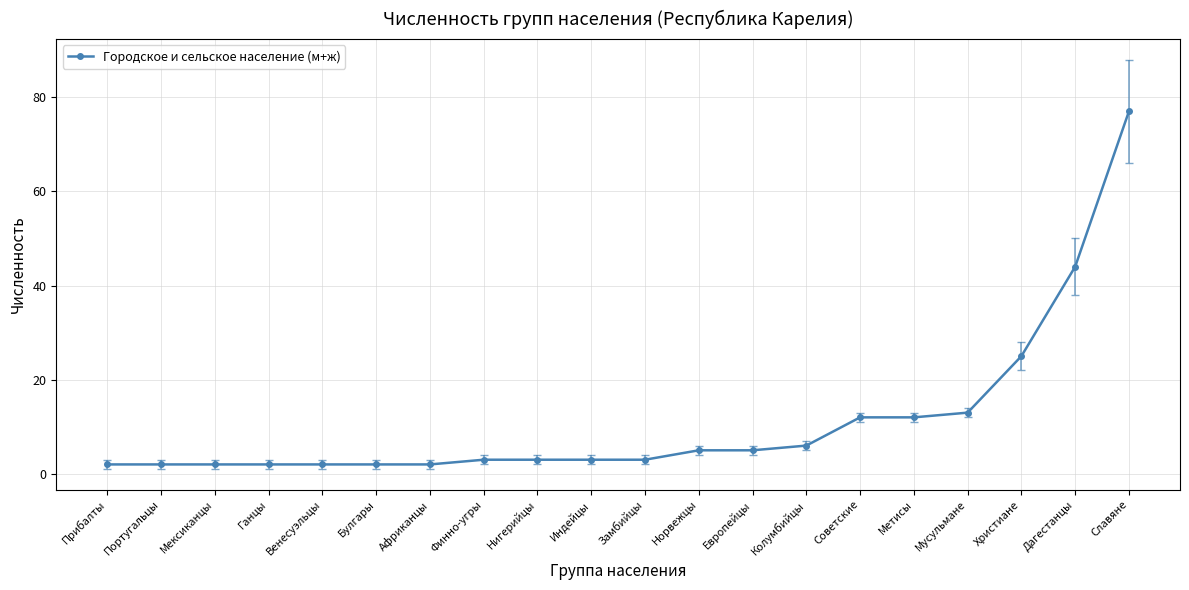

What is the greatest value displayed?

77